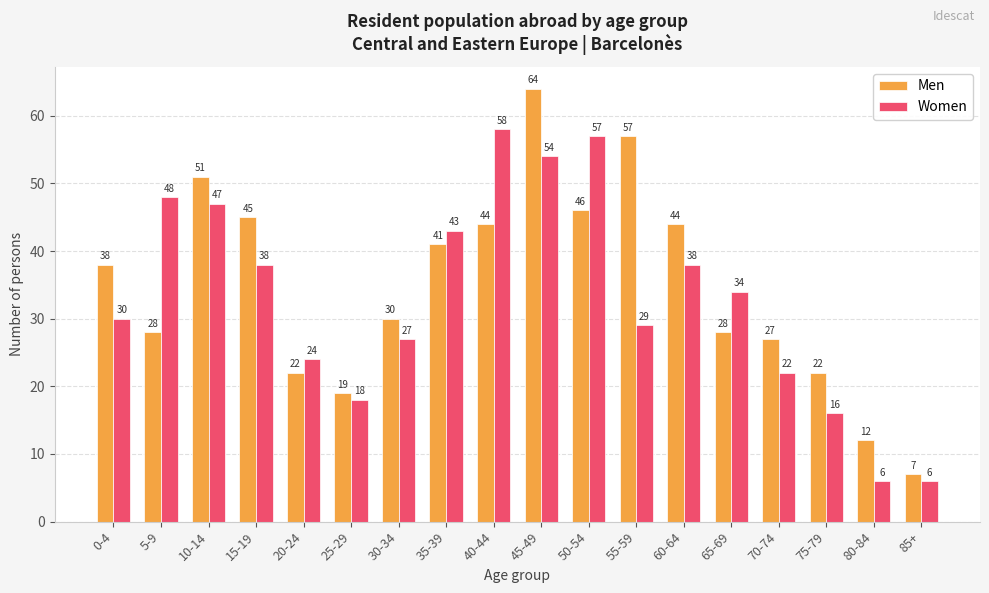

What are all the series names shown in the legend?

Men, Women